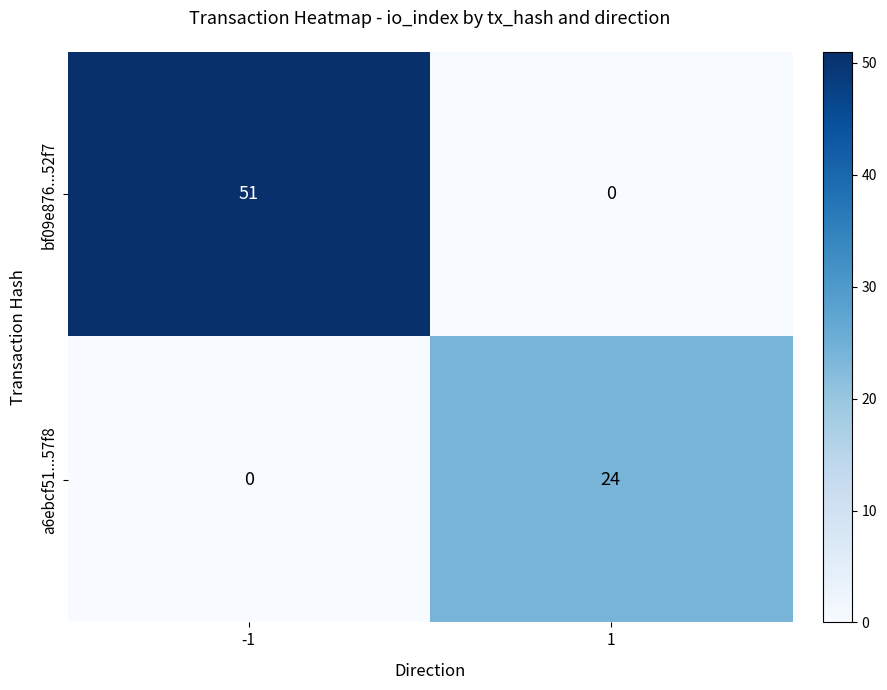

True or false: a6ebcf51...57f8 has a value of 13 at -1.

False